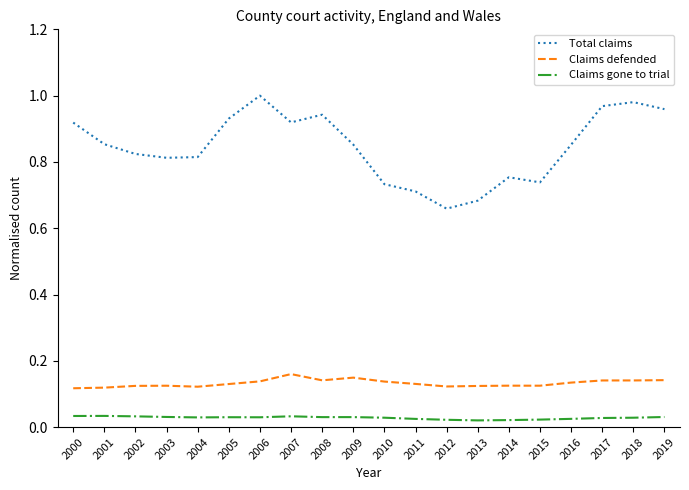

In Total claims, how many points are higher than both neighbors (excluding endpoints)?

4